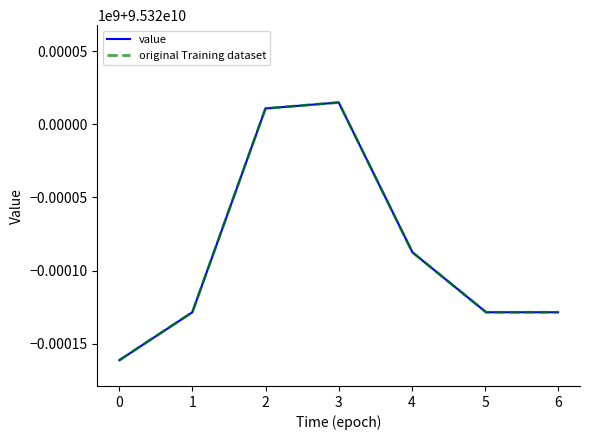

List the series in order of their peak value, highest first.

value, original Training dataset